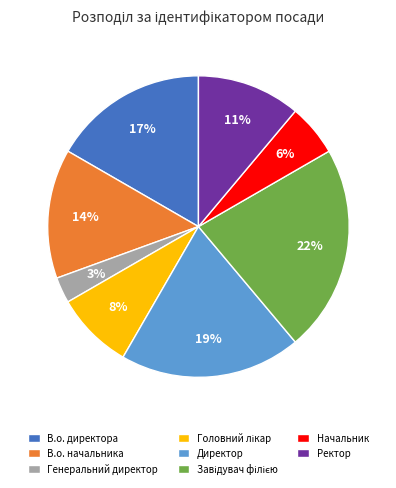

True or false: Директор accounts for 19% of the total.

True